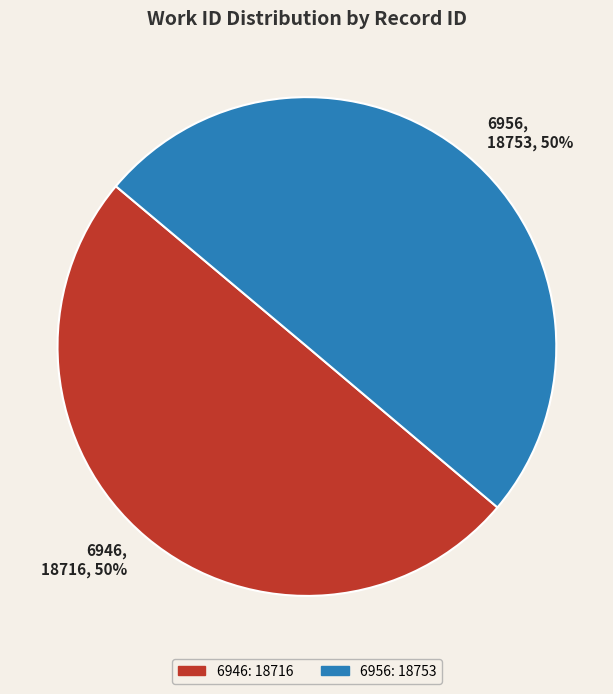

What percentage is the 6956 slice, to the nearest percent?

50%